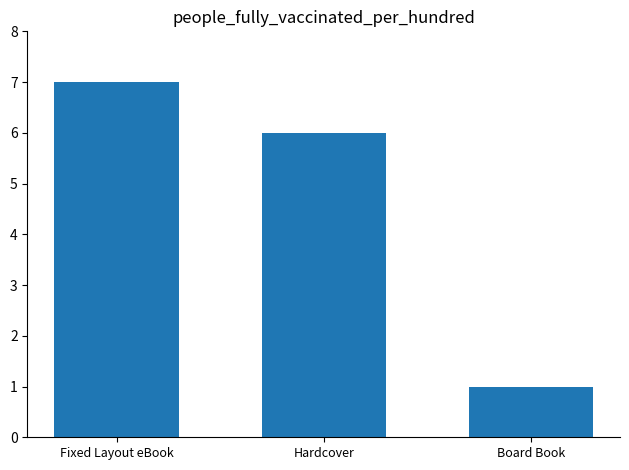

What is the value of the 1st bar from the left?

7